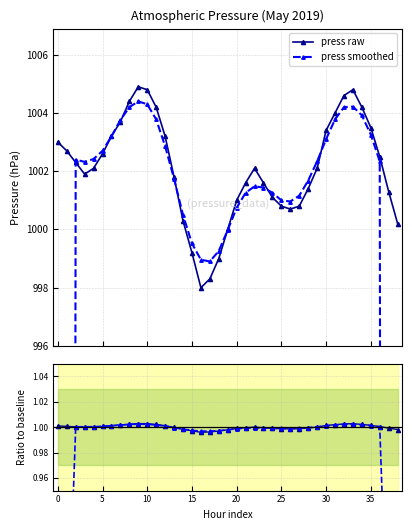

How many interior local valleys does the press raw series have?

3